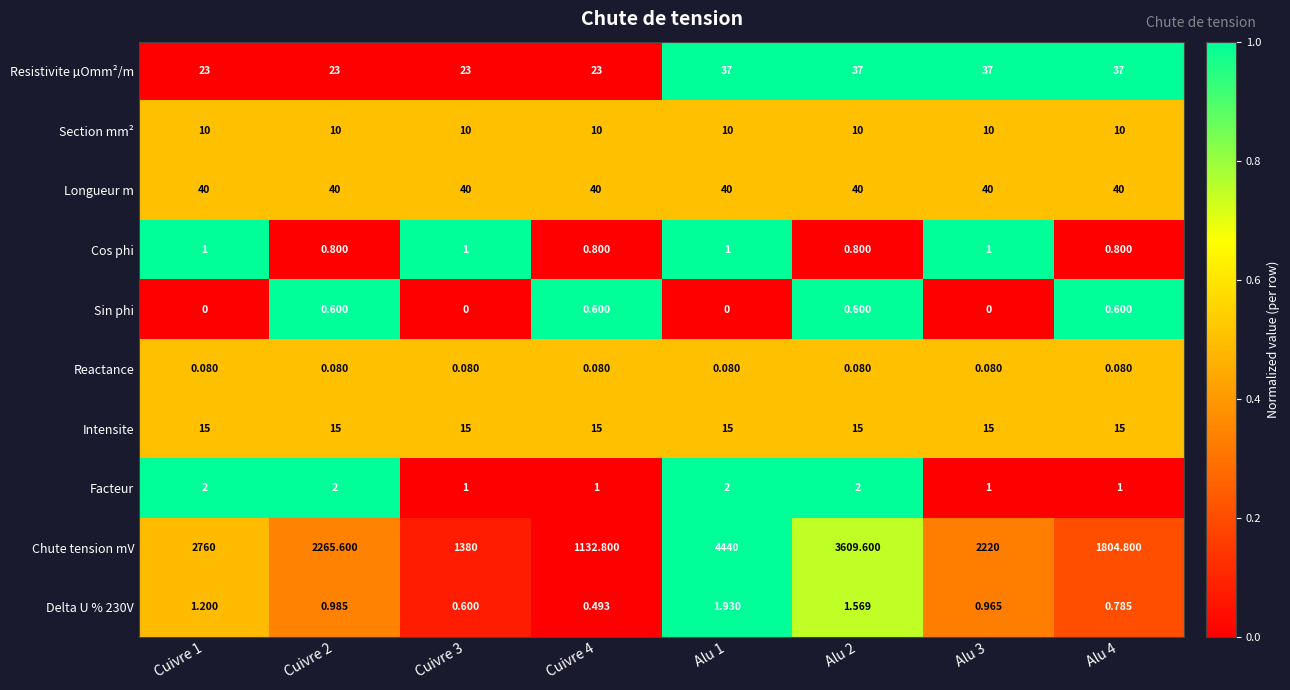

Which series has the largest total across all categories?

Chute tension mV